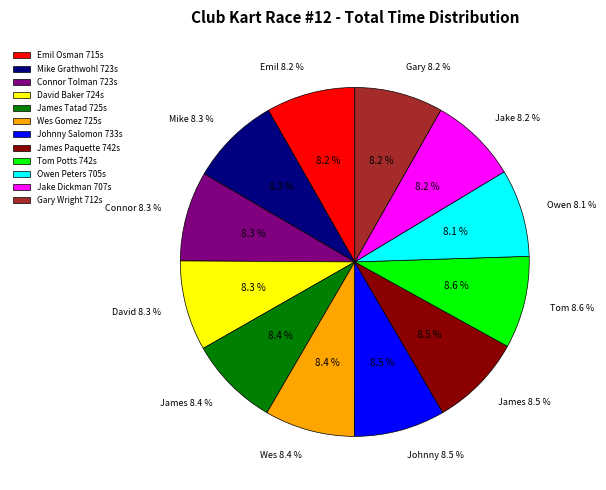

Which slice is the smallest?

Owen Peters